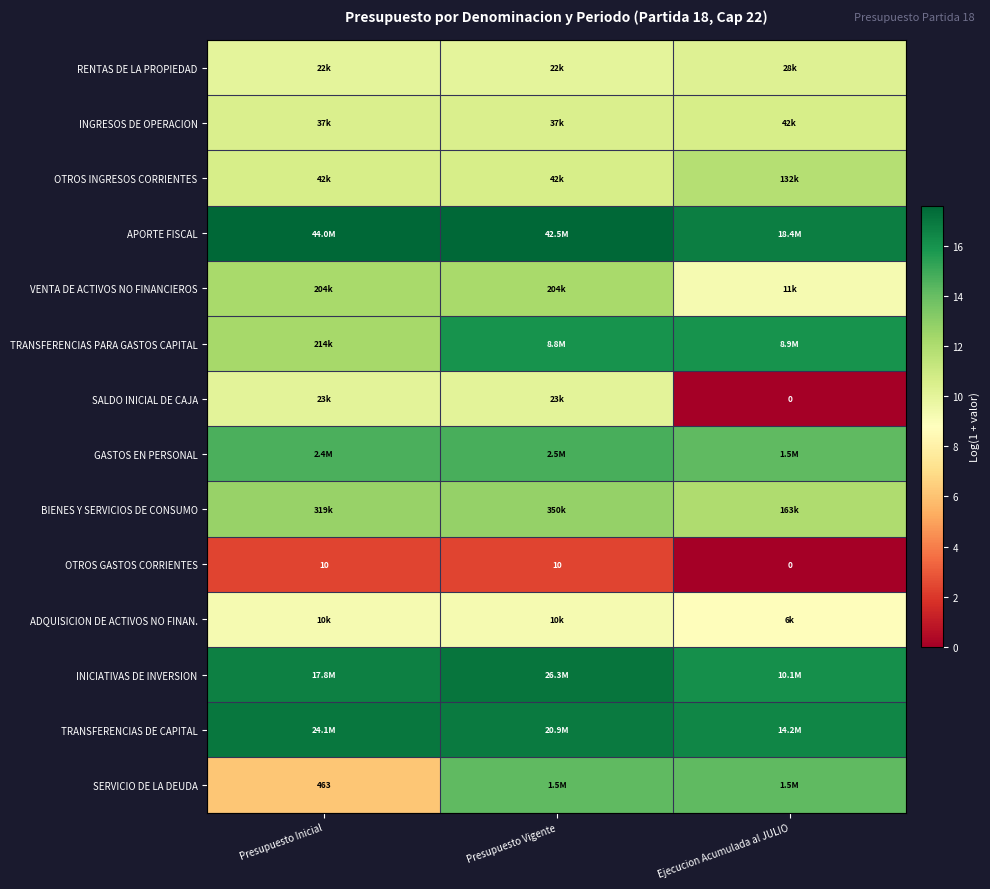

What is the difference between the highest and lowest values at Ejecucion Acumulada al JULIO?

16.7